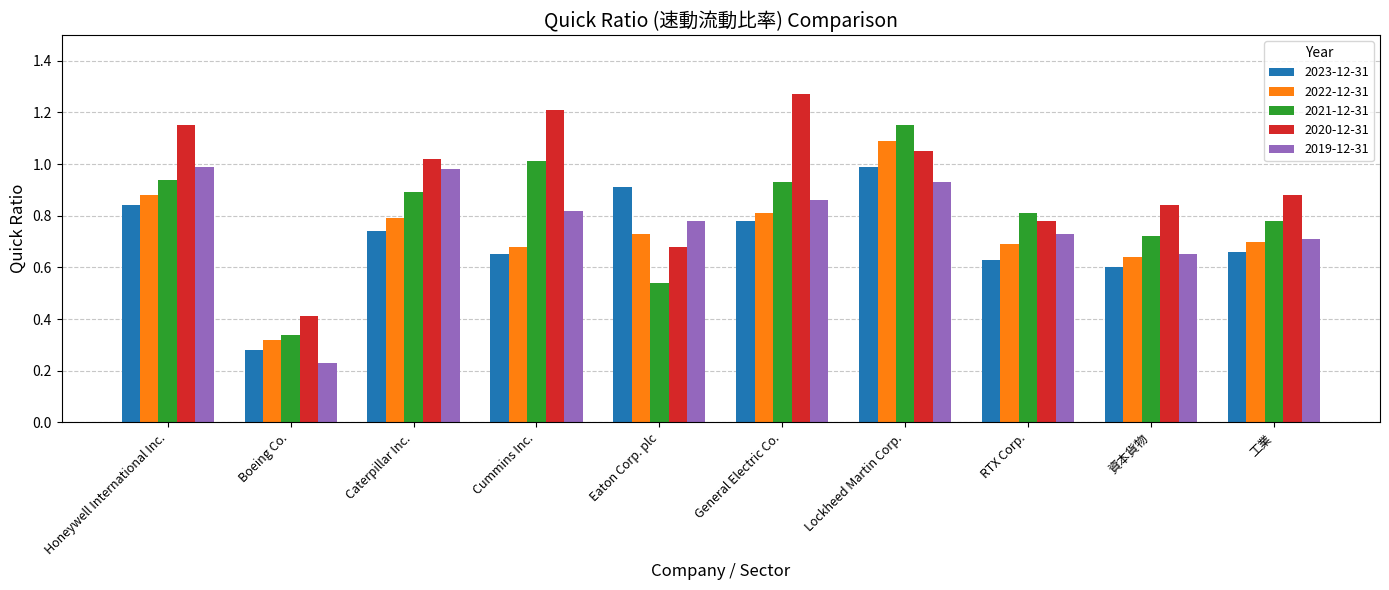

How many 2022-12-31 values are between 0 and 1?

9